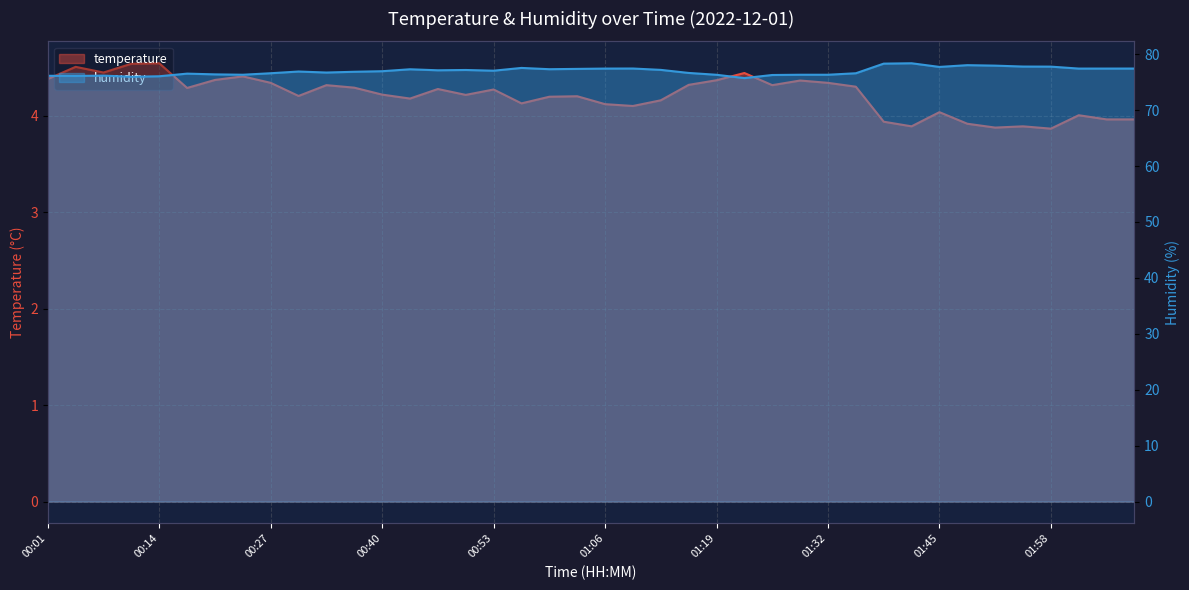

What is the value of the temperature point at the 28th from the left?

4.4